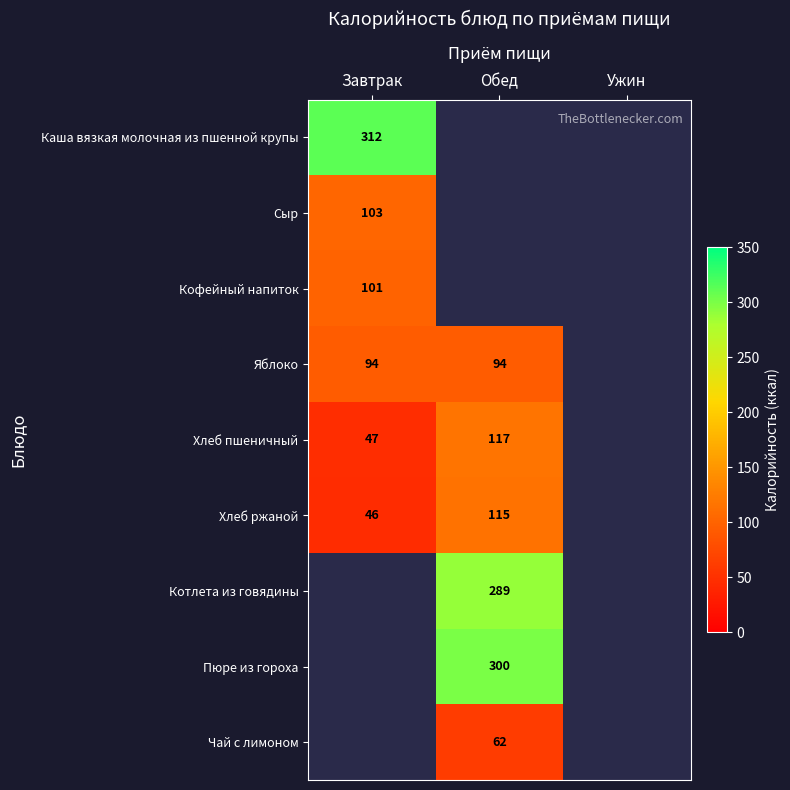

What is the greatest value displayed?

312.0